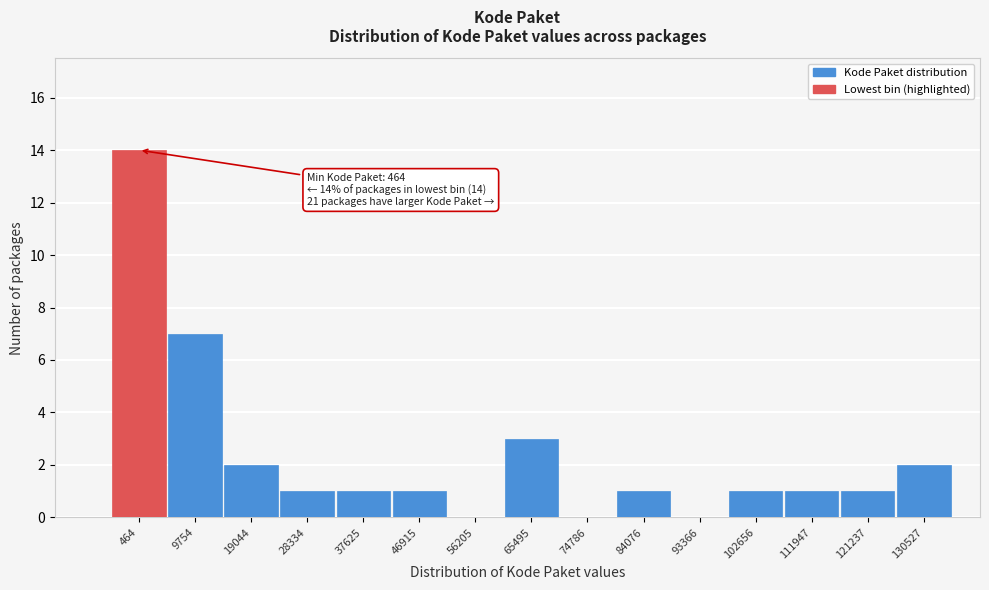

Reading left to right, what are all the values shown in this chart?

464=14	9754=7	19044=2	28334=1	37625=1	46915=1	56205=0	65495=3	74786=0	84076=1	93366=0	102656=1	111947=1	121237=1	130527=2